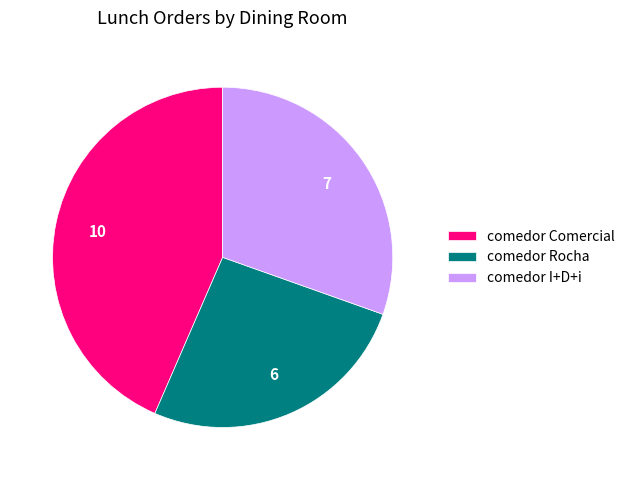

Rank the categories by value from highest to lowest.

comedor Comercial, comedor I+D+i, comedor Rocha